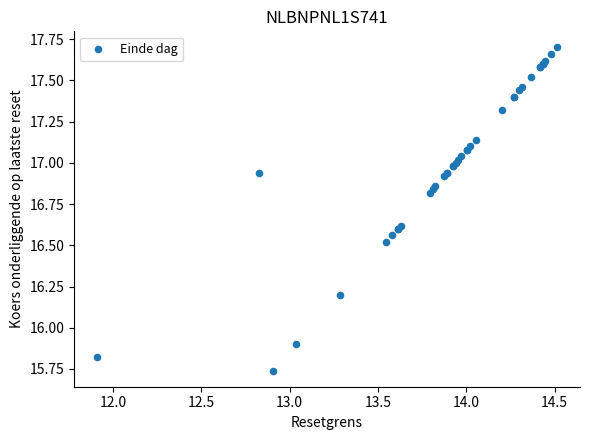

What Y value in the scatter plot is closest to 16?

15.9